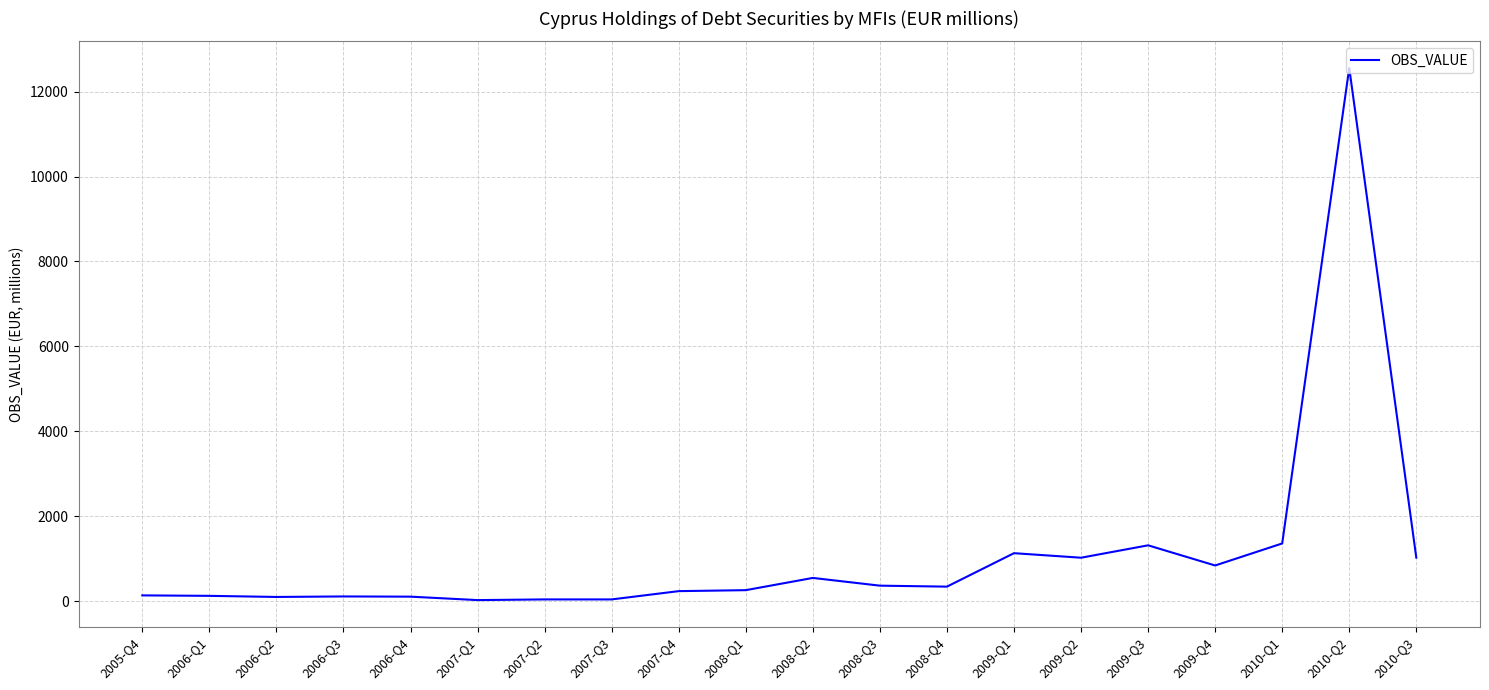

True or false: the data has more than 2 interior local peaks.

True